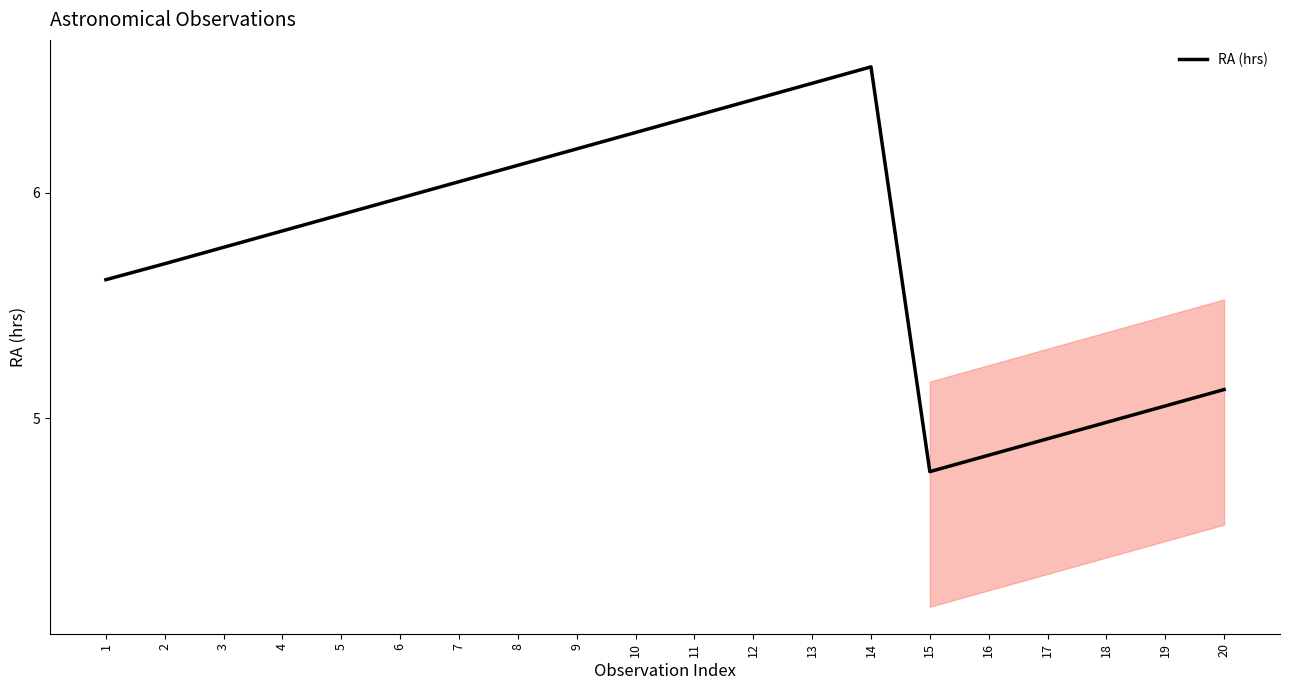

True or false: the data has more than 2 interior local peaks.

False